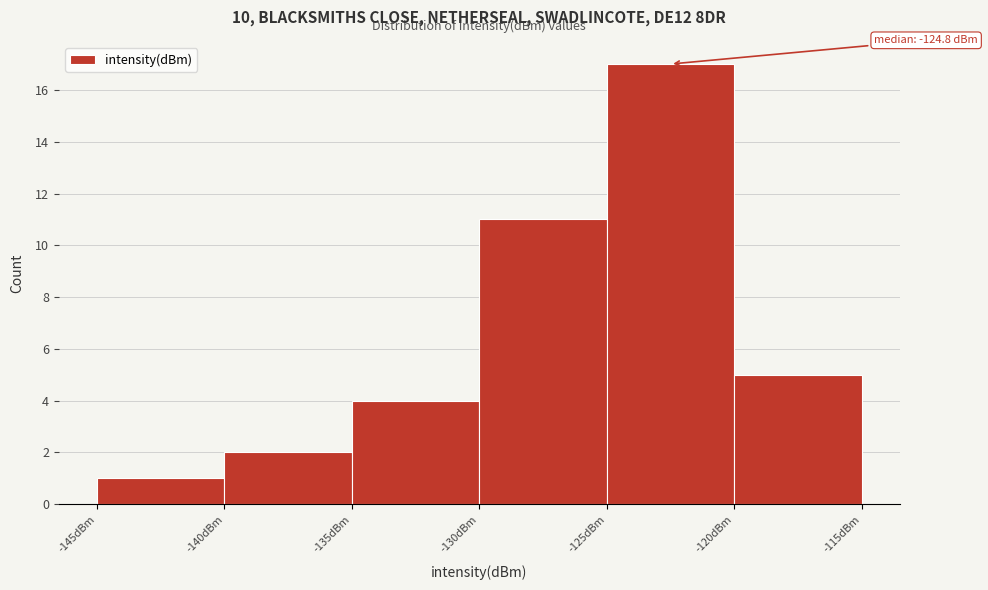

Which range on the x-axis has the tallest bar?

-125 to -120